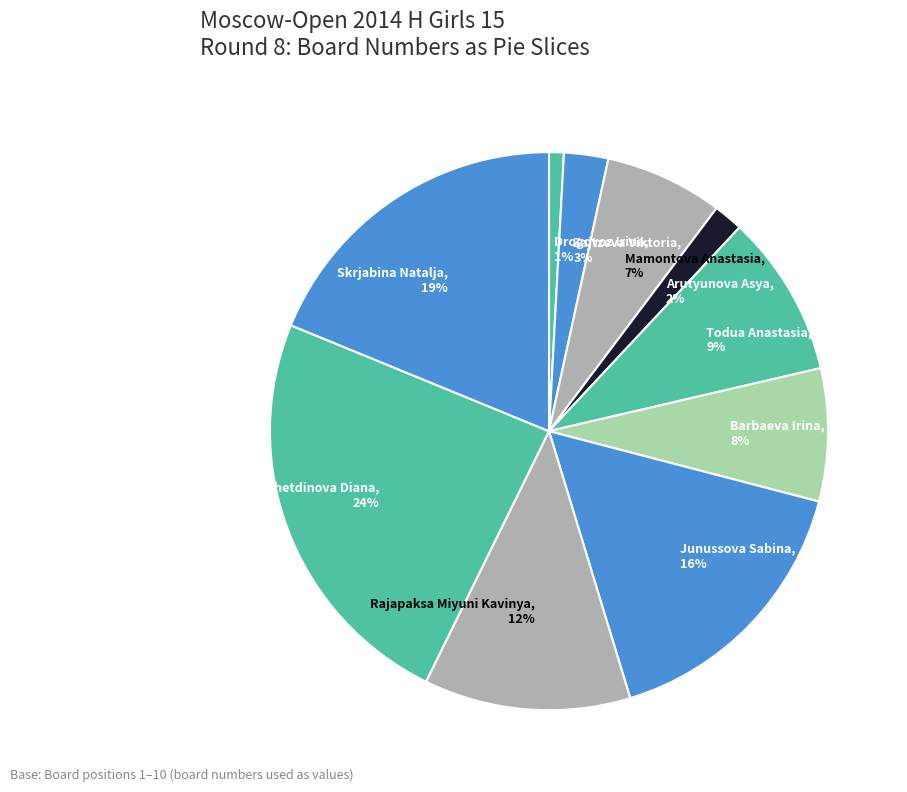

How many slices are in this pie chart?

10